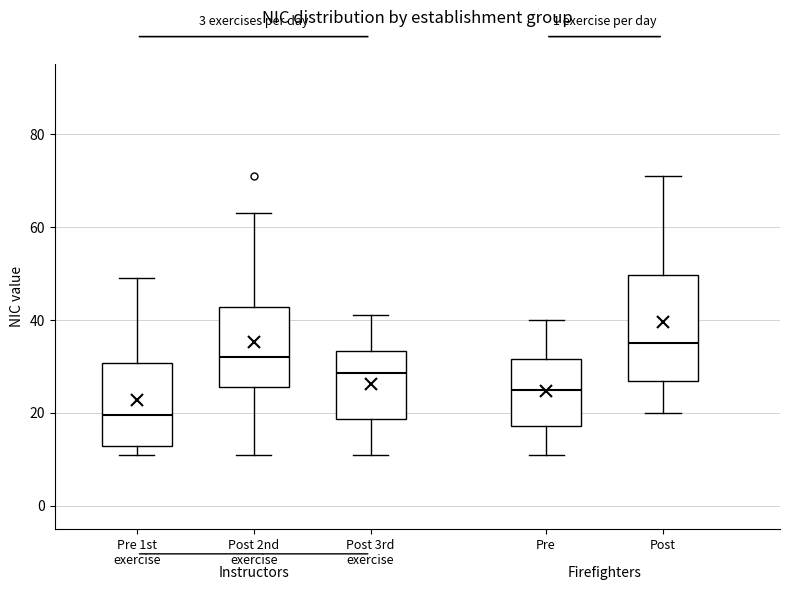

Reading left to right, transcribe this box plot: for each box, give where its median line is, the range the box spans, and where its two whiskers end, as read against the y-axis. The values are not printed on the chart, so give them approximately, as read against the axis.

Pre 1st exercise: median 20, box 12 to 30, whiskers 12 (just below the box's lower edge) to 50
Post 2nd exercise: median 32, box 26 to 42, whiskers 12 to 64
Post 3rd exercise: median 28, box 18 to 34, whiskers 12 to 42
Pre: median 26, box 18 to 32, whiskers 12 to 40
Post: median 36, box 26 to 50, whiskers 20 to 72